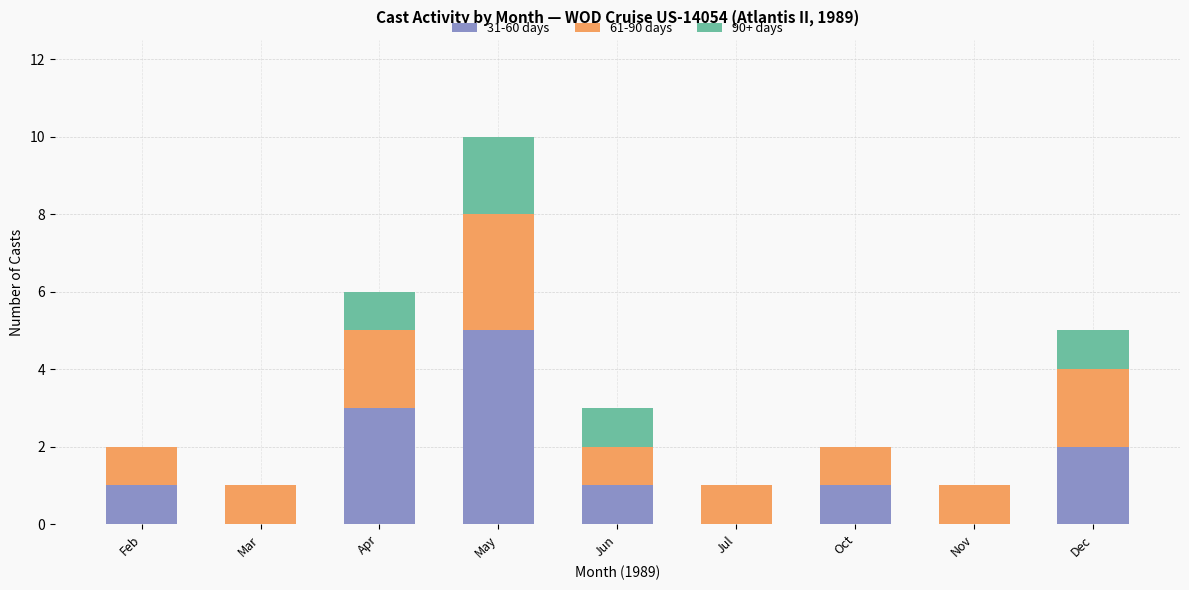

What is the sum of all 31-60 days values?

13